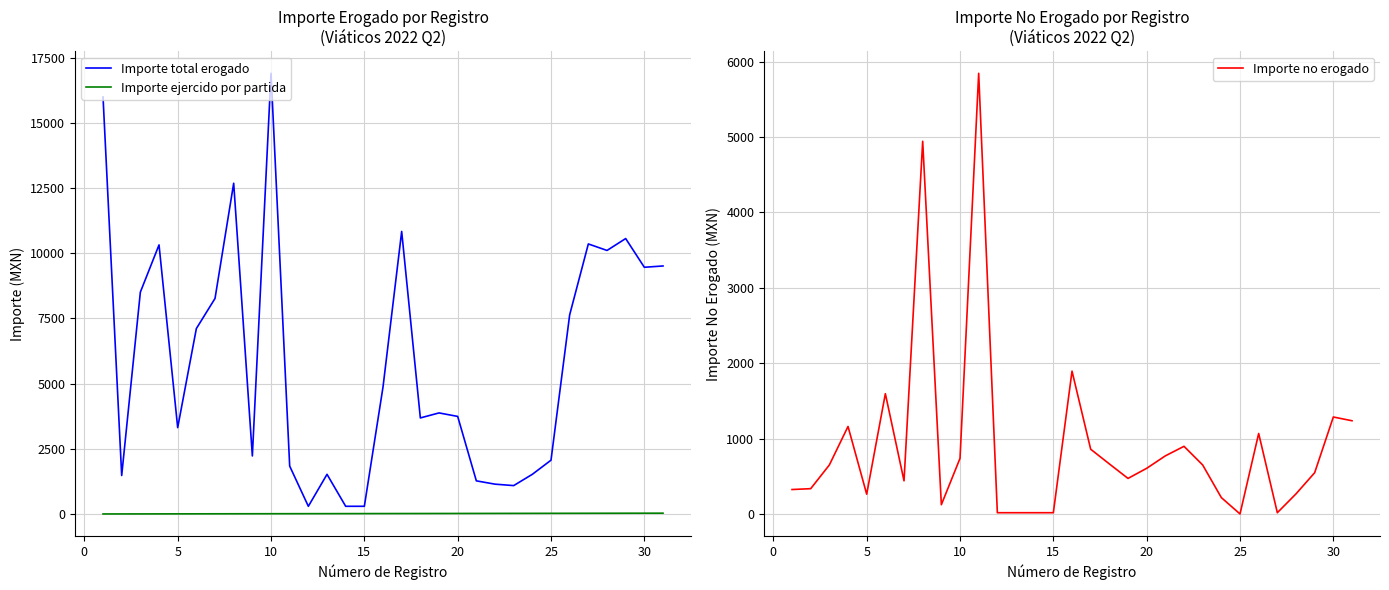

Does the chart display data point markers on the line(s)?

No